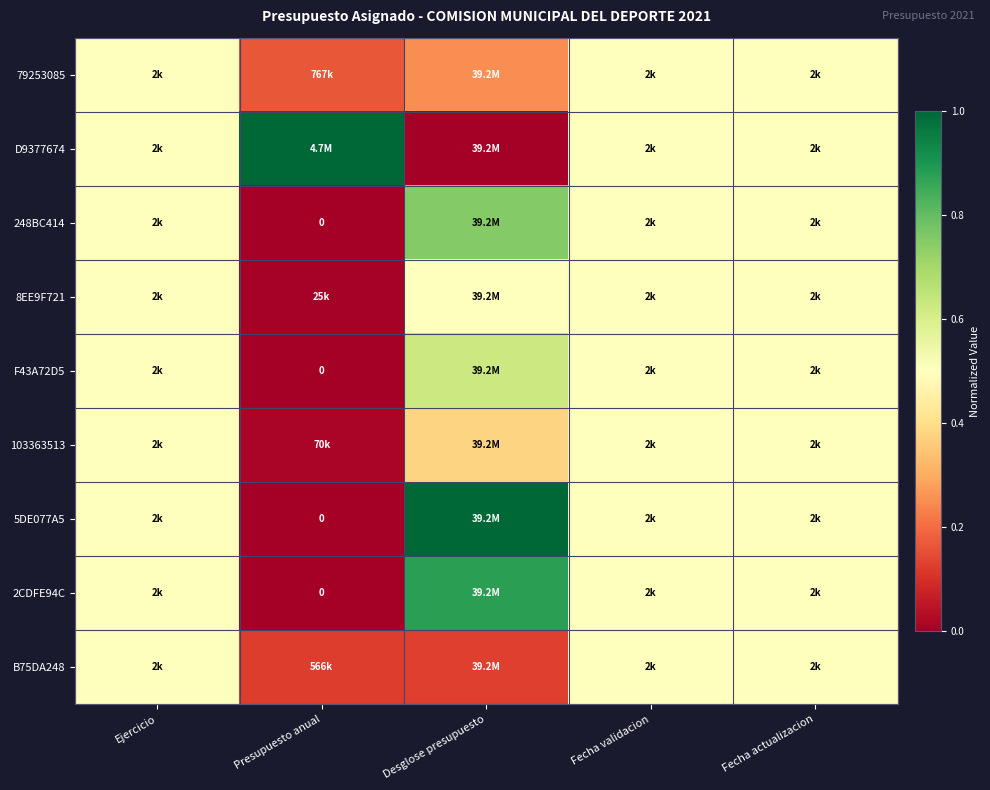

At which label does 2CDFE94C reach its minimum?

Presupuesto anual